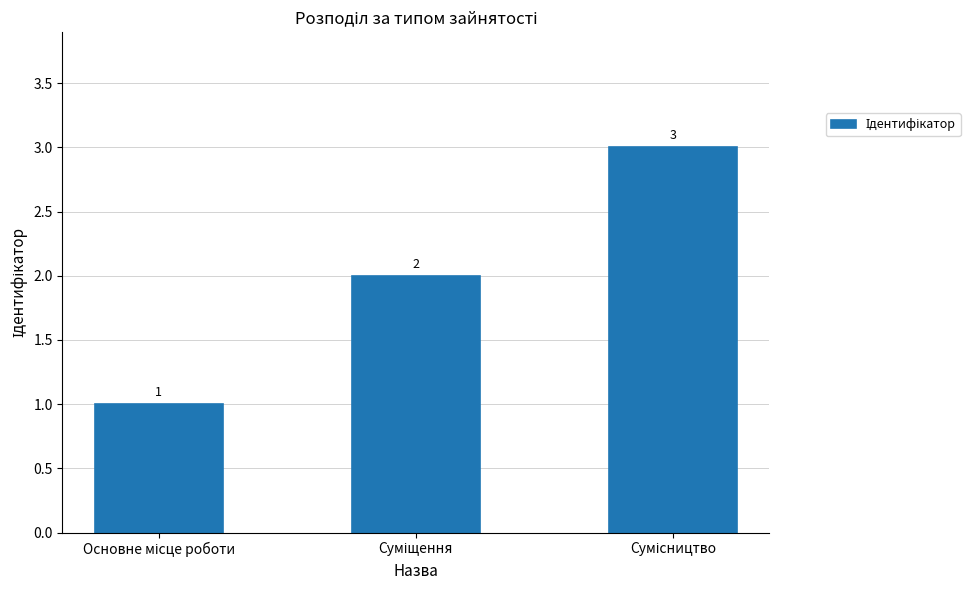

What is the value of the 3rd bar from the left?

3